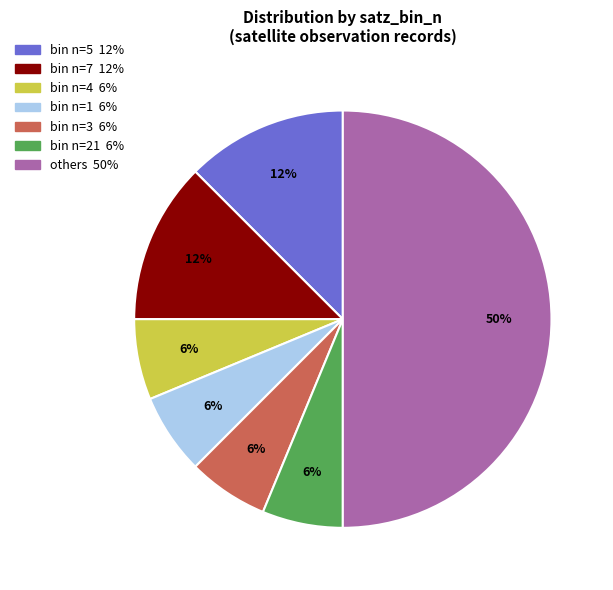

To the nearest percent, what is the average slice percentage?

14%